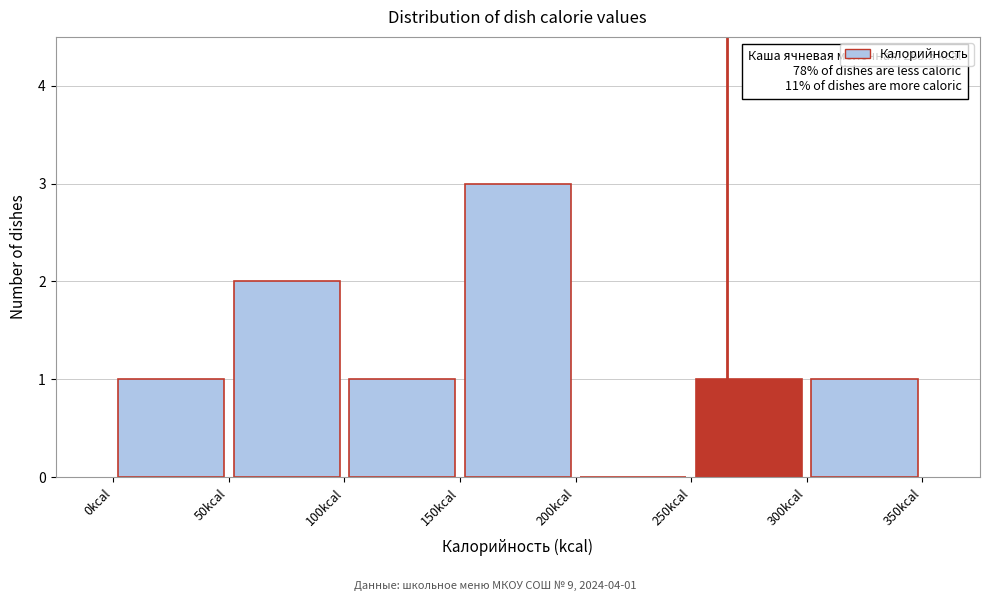

Over which range of the x-axis is the bar tallest?

150 to 200